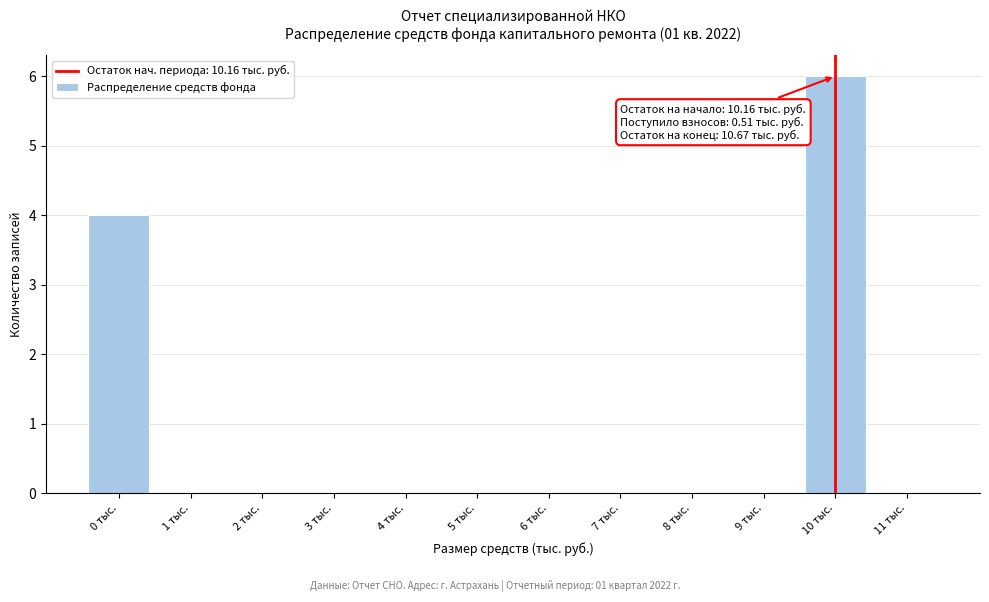

Reading left to right, transcribe all the data shown in this chart.

0 тыс.=4	1 тыс.=0	2 тыс.=0	3 тыс.=0	4 тыс.=0	5 тыс.=0	6 тыс.=0	7 тыс.=0	8 тыс.=0	9 тыс.=0	10 тыс.=6	11 тыс.=0